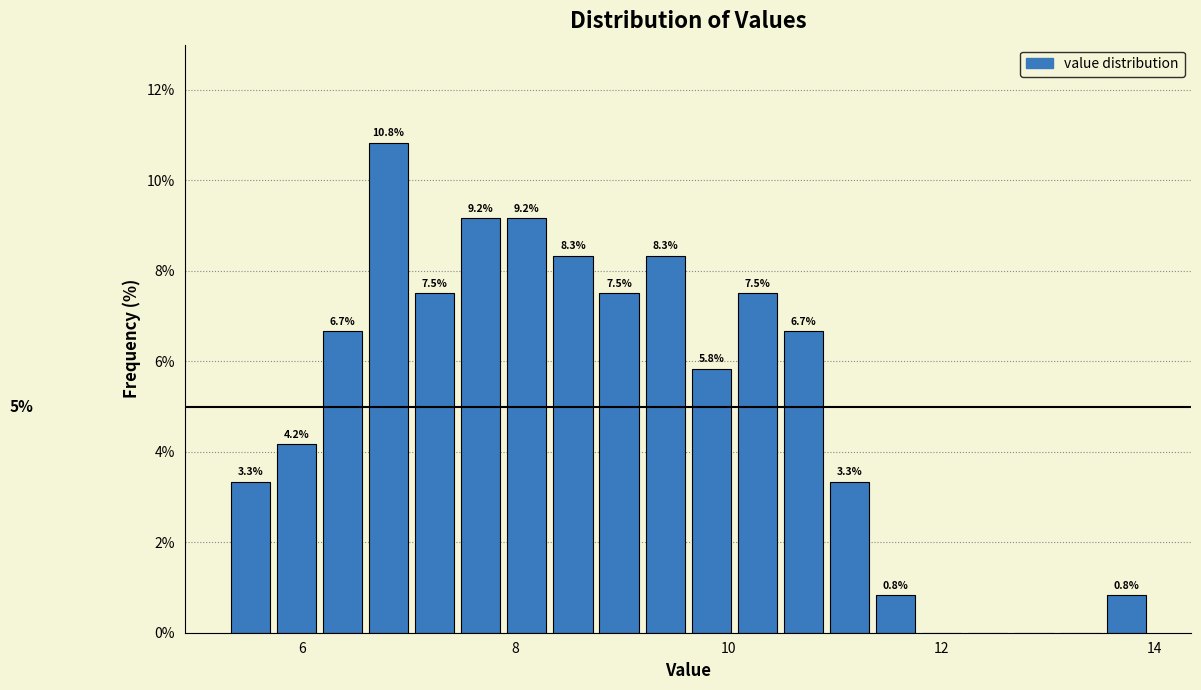

Around what value on the x-axis is the tallest bar? Give the approximate position of its centre, as read against the axis.

6.8